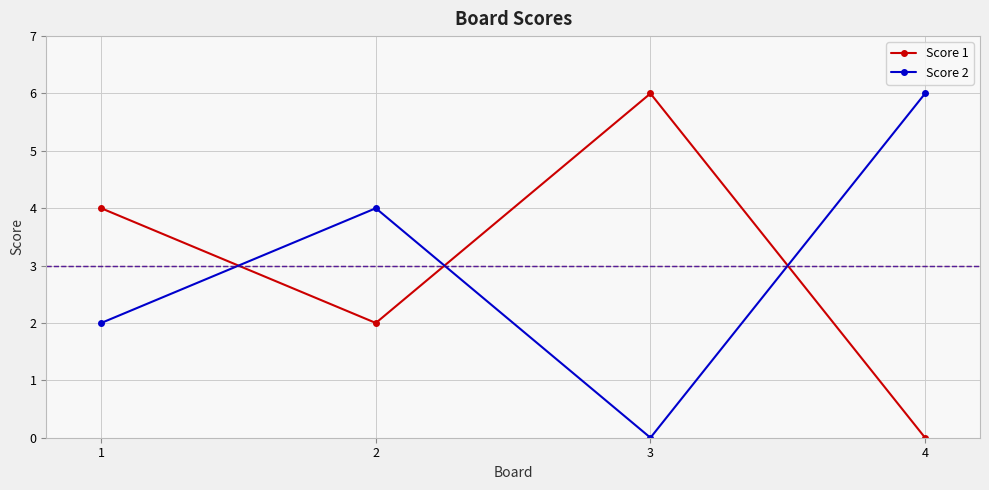

In Score 2, how many points are higher than both neighbors (excluding endpoints)?

1